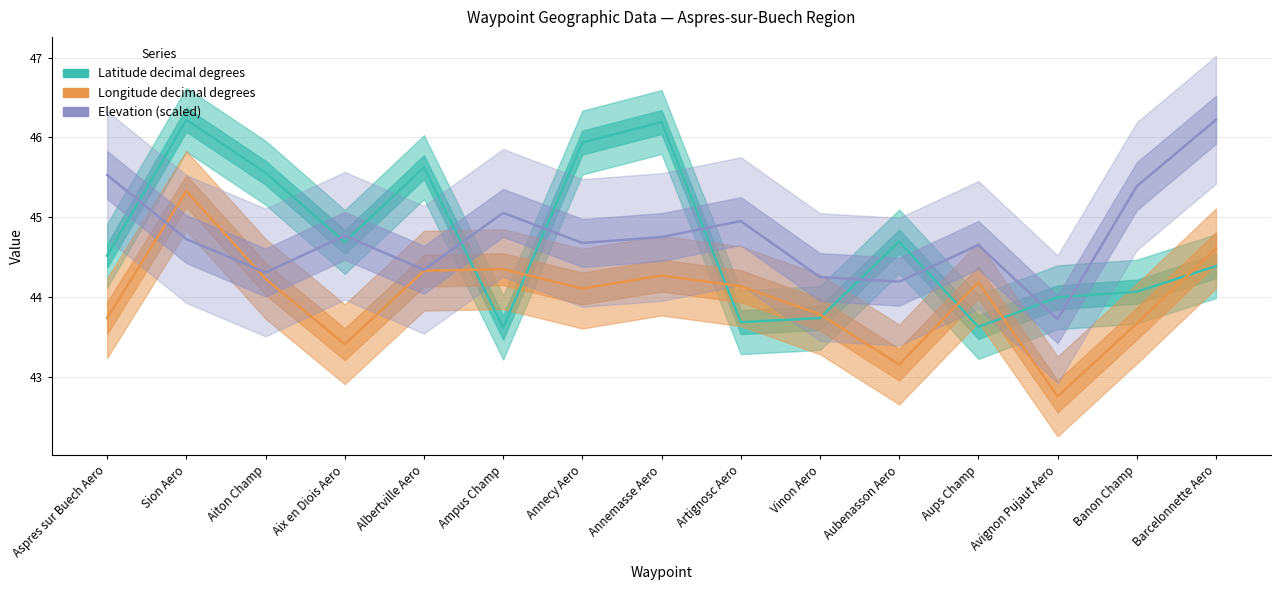

Which series has the largest range (max minus min)?

Latitude decimal degrees